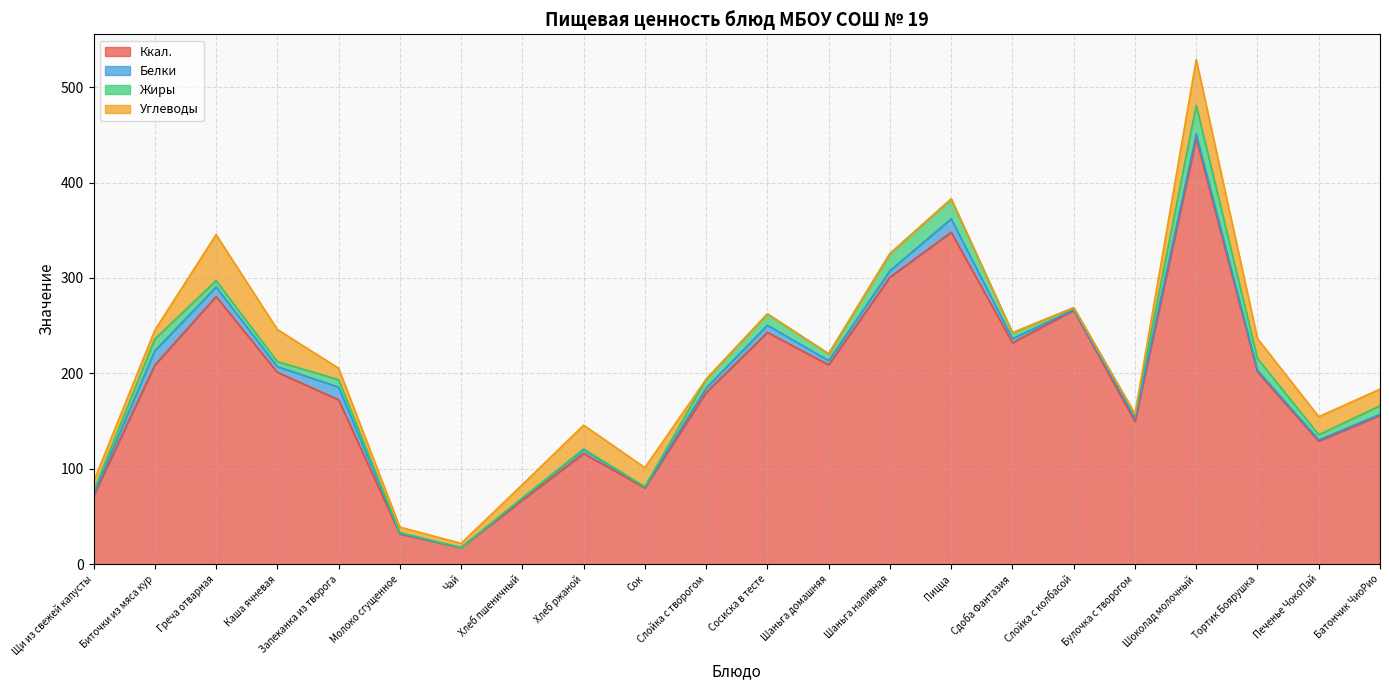

What is the maximum value for Белки?

14.8